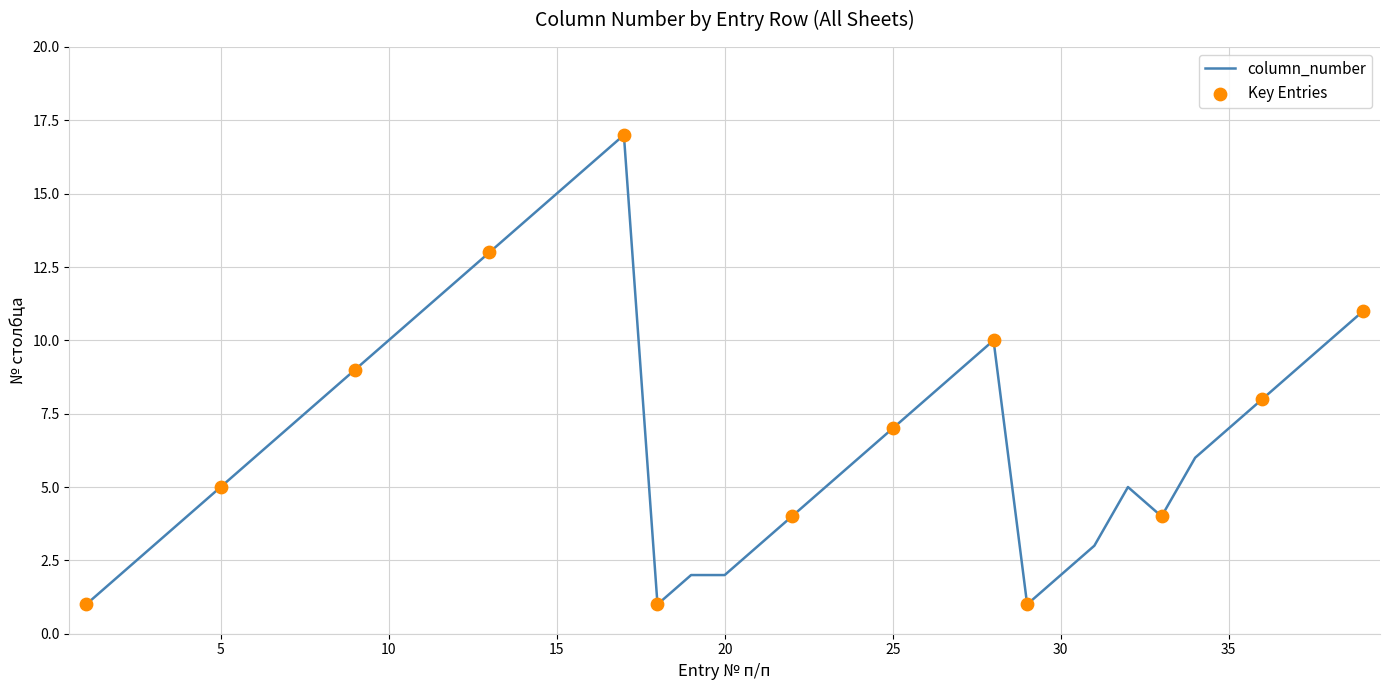

What is the greatest value displayed?

17